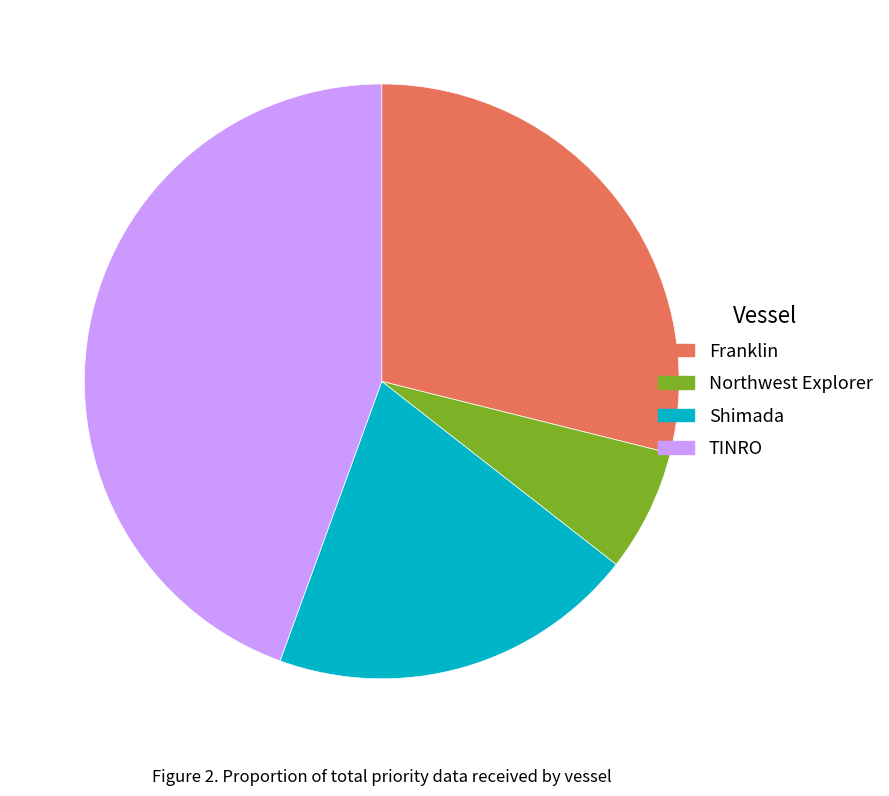

Count the number of slices in the pie.

4